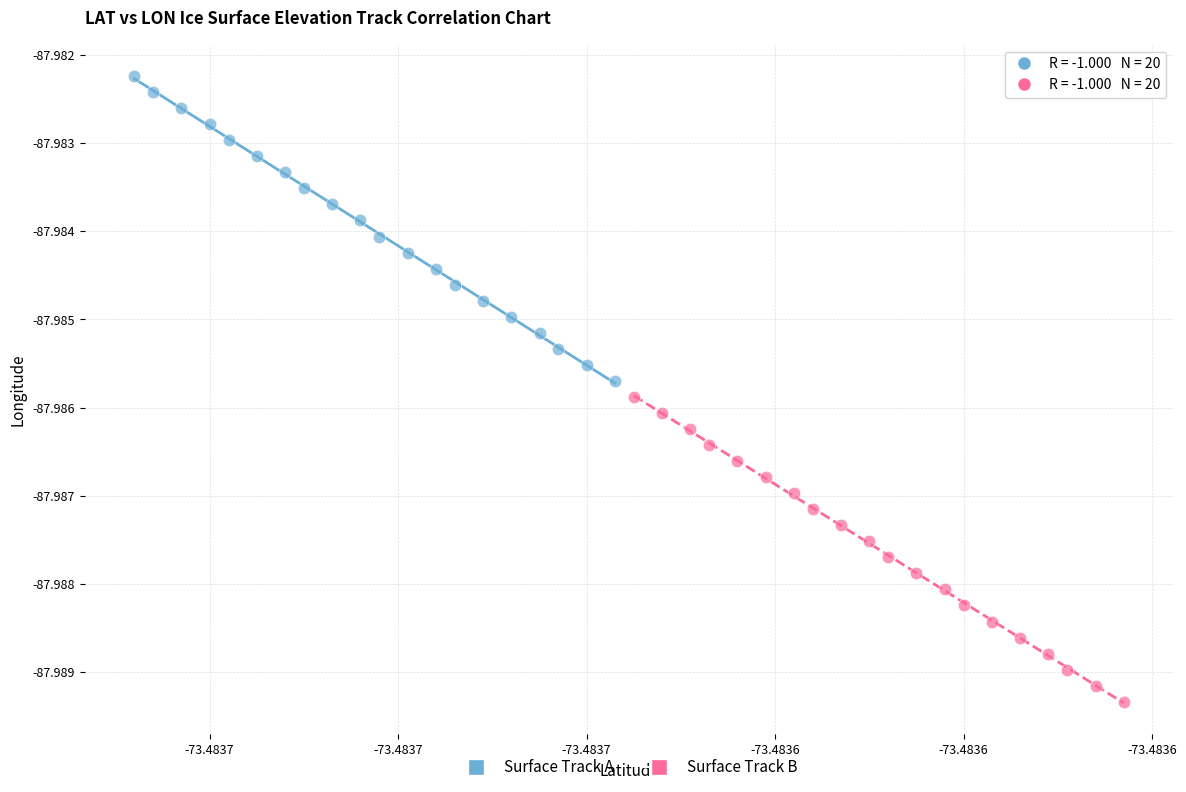

Which series contains the lowest Y value?

Surface Track B